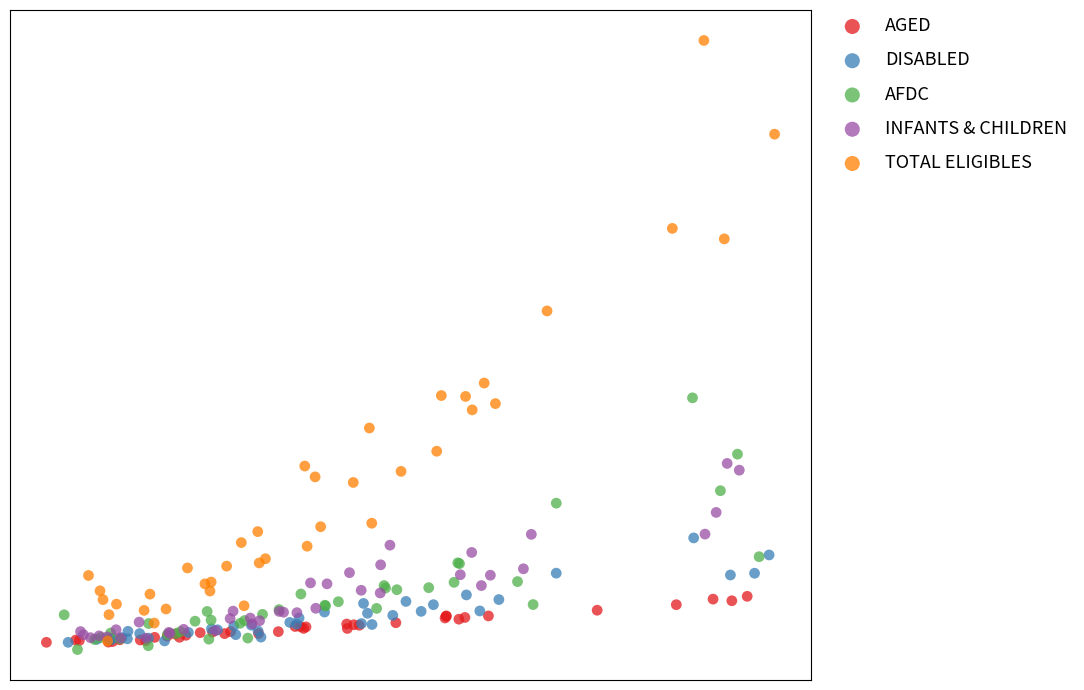

What are all the series names shown in the legend?

AGED, DISABLED, AFDC, INFANTS & CHILDREN, TOTAL ELIGIBLES